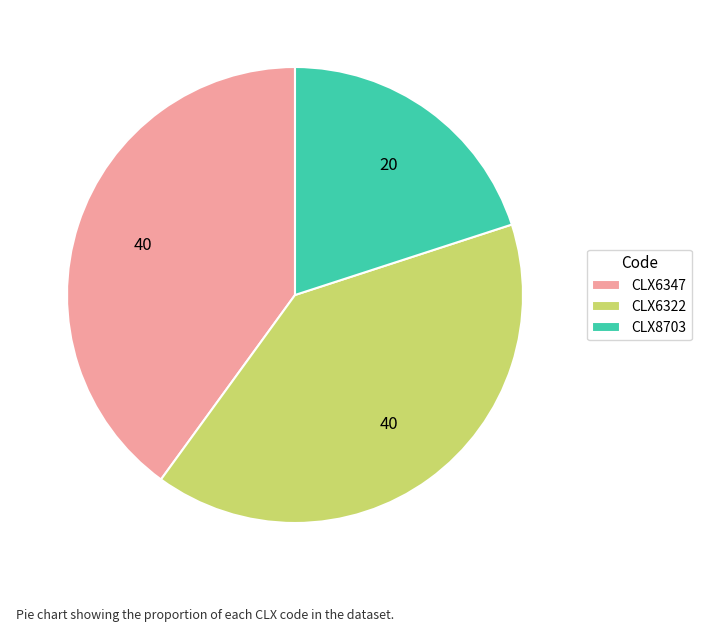

Which slice is the smallest?

CLX8703